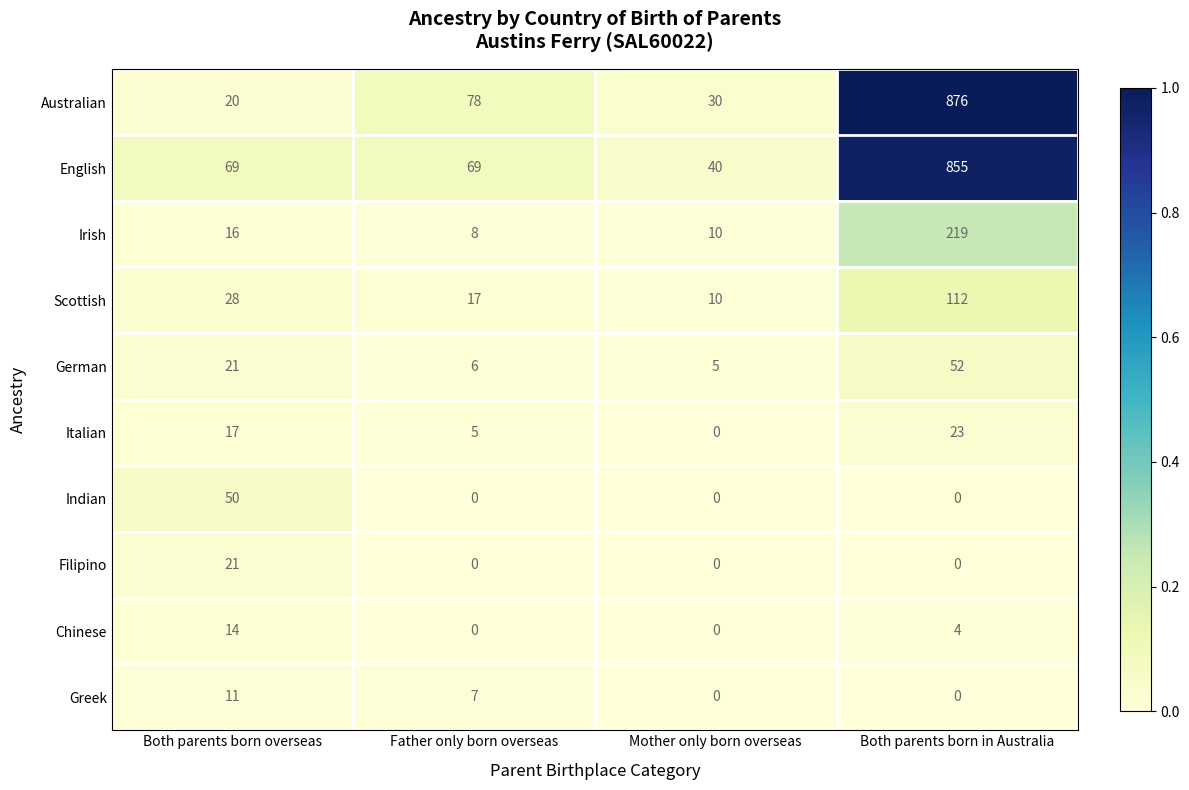

The English series shows 69 at Both parents born overseas. True or false?

True